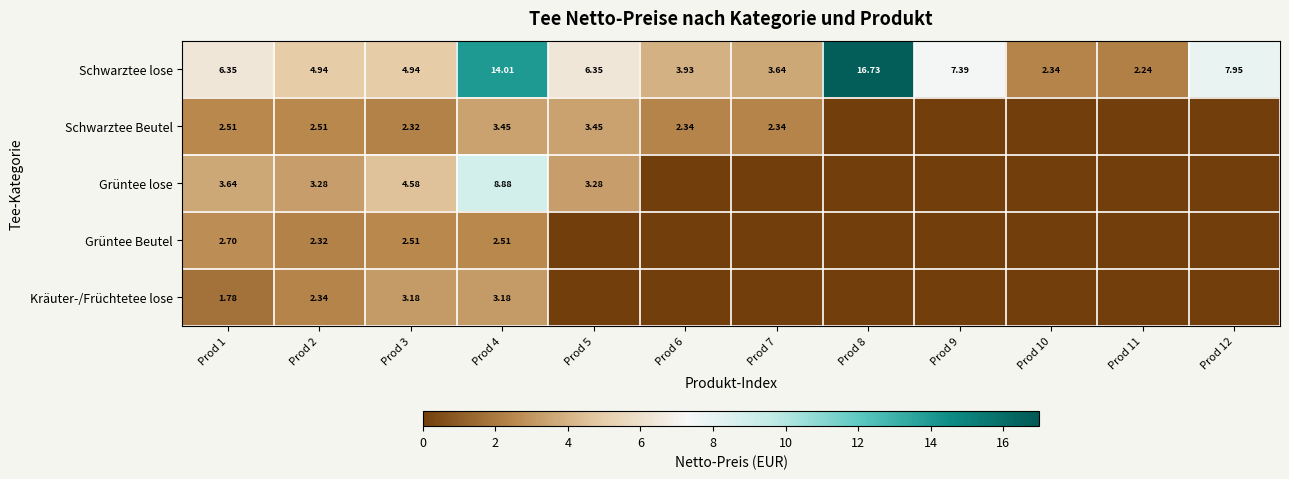

At Prod 2, list the series in order from largest to smallest.

Schwarztee lose, Grüntee lose, Schwarztee Beutel, Kräuter-/Früchtetee lose, Grüntee Beutel